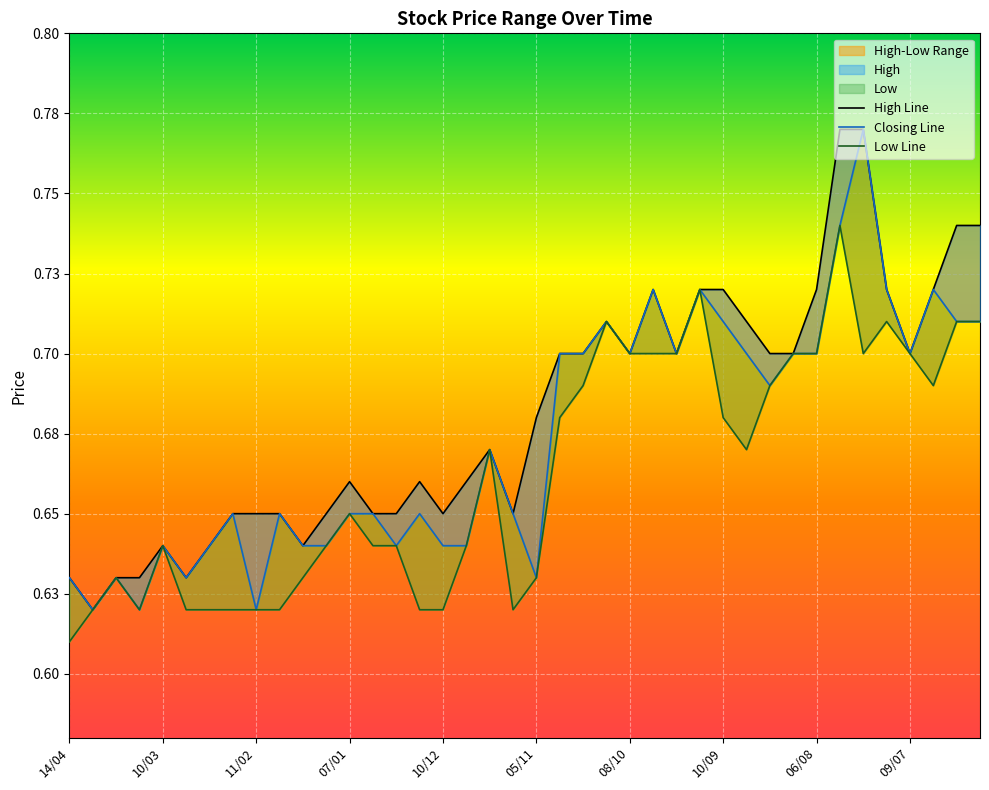

Read the Low value at 25/06.

0.7